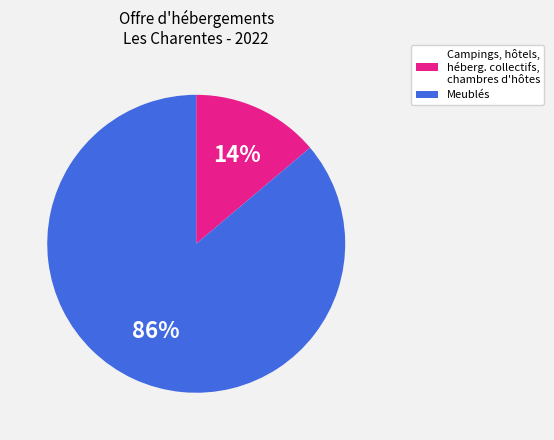

Which category accounts for the majority?

Meublés